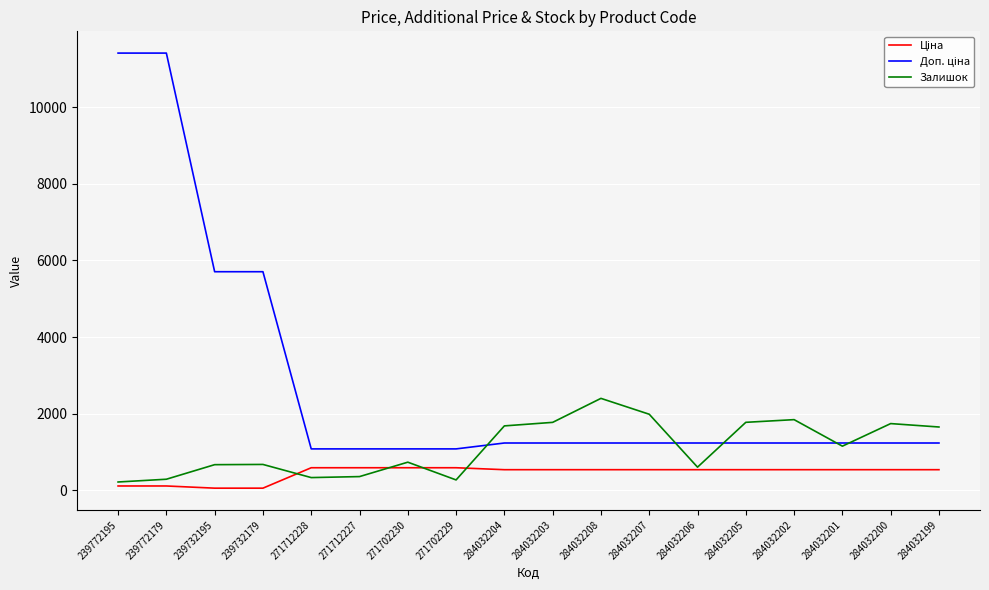

What is the difference between the highest and lowest values at 284032202?

1306.0